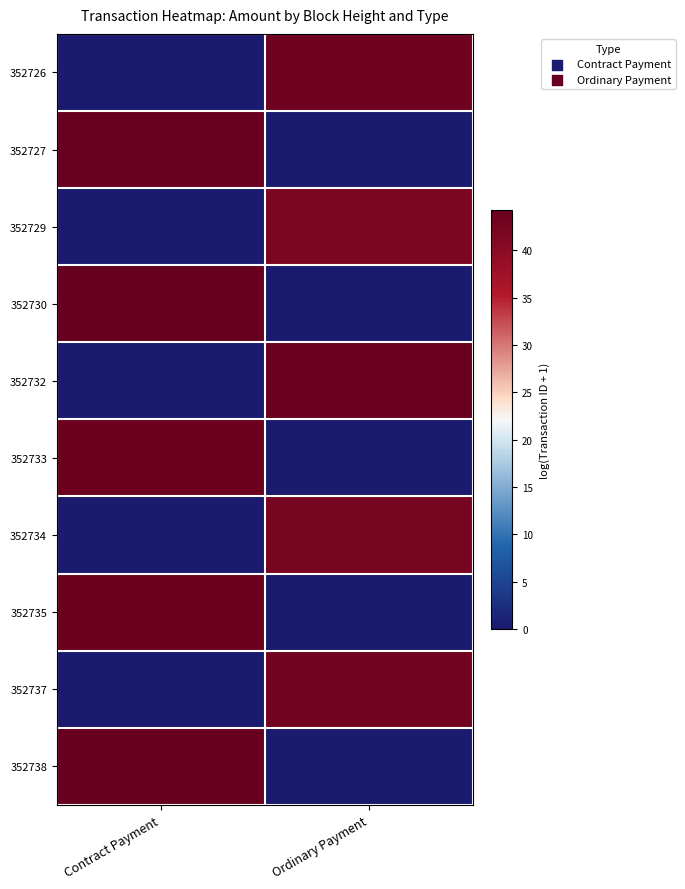

At how many categories does at least one series exceed 39?

2